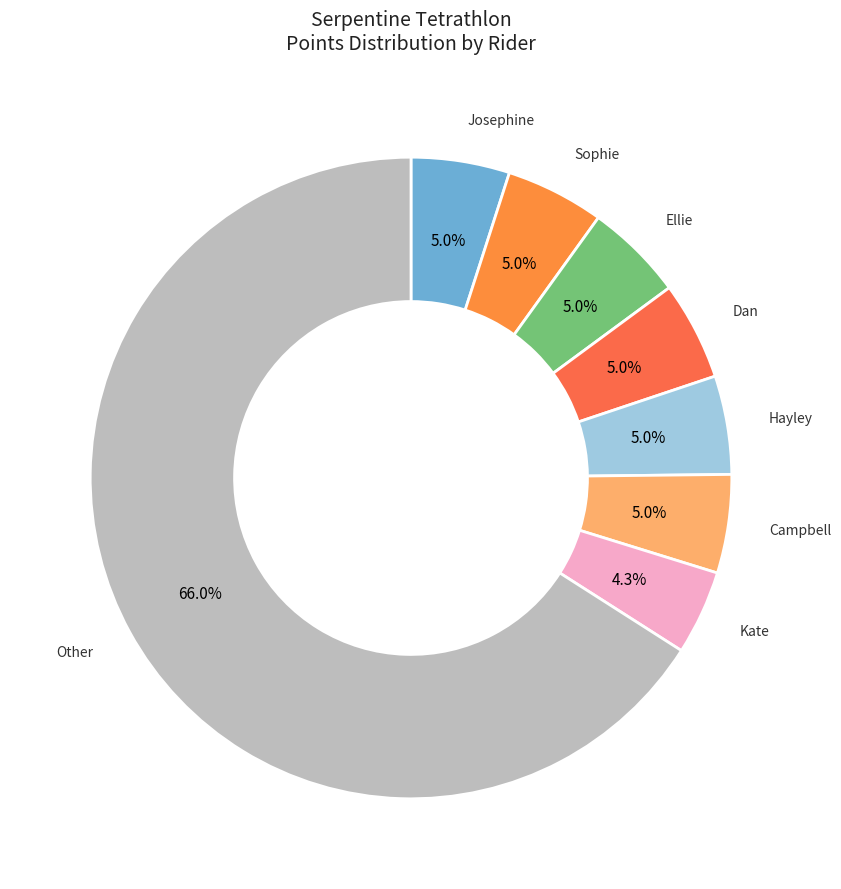

Count the number of slices in the pie.

8